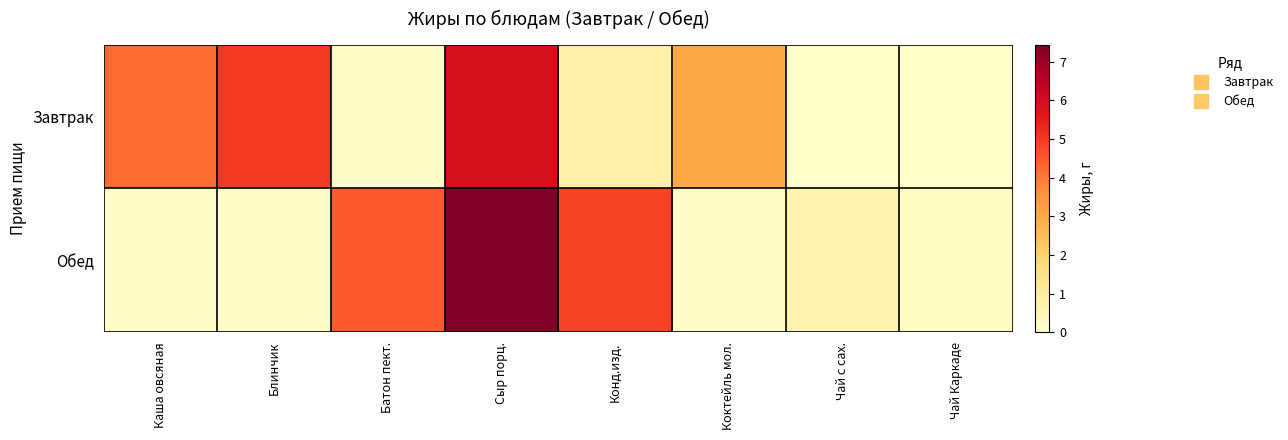

Reading left to right, list all the values displayed in this chart.

Завтрак: Каша овсяная=4.2	Блинчик=5.0	Батон пект.=0.1	Сыр порц.=5.9	Конд.изд.=0.7	Коктейль мол.=3.0	Чай с сах.=0.0	Чай Каркаде=0.0
Обед: Каша овсяная=0.1	Блинчик=0.1	Батон пект.=4.5	Сыр порц.=7.4	Конд.изд.=4.8	Коктейль мол.=0.1	Чай с сах.=0.6	Чай Каркаде=0.2